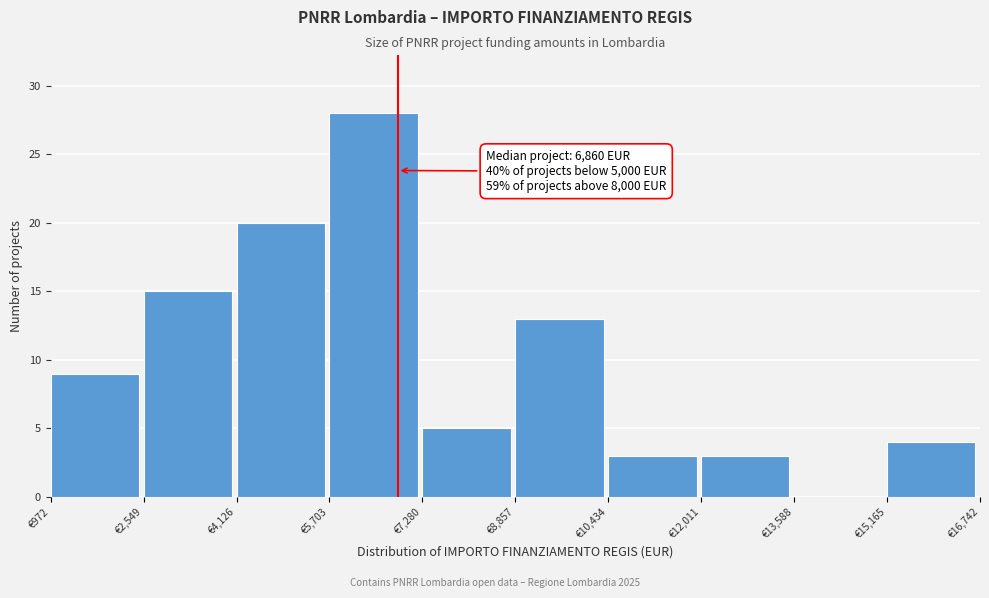

Over which range of the x-axis is the bar tallest?

5800 to 7200